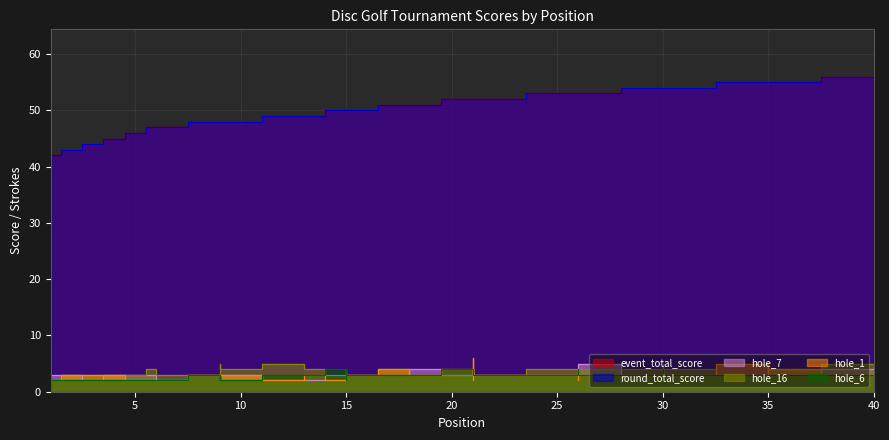

What are all the series names shown in the legend?

event_total_score, round_total_score, hole_7, hole_16, hole_1, hole_6